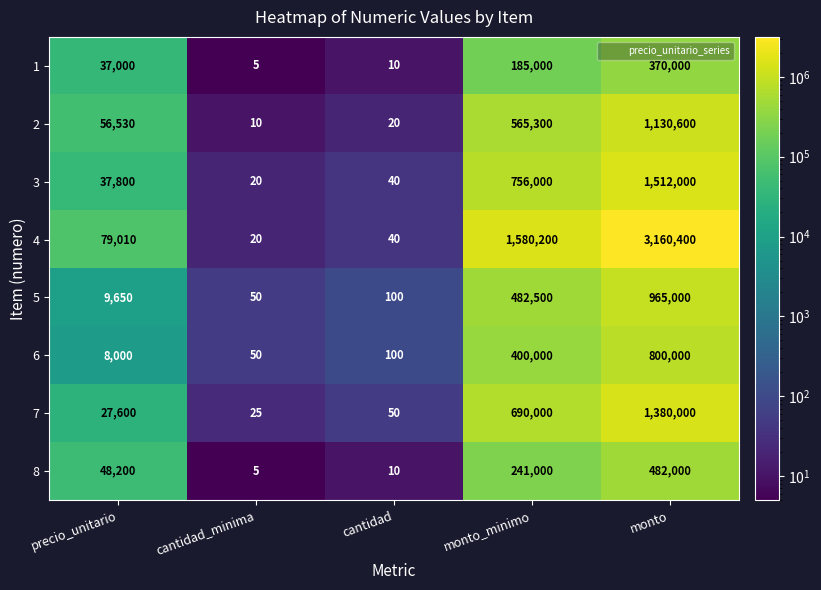

What is the sum of all 8 values?

771215